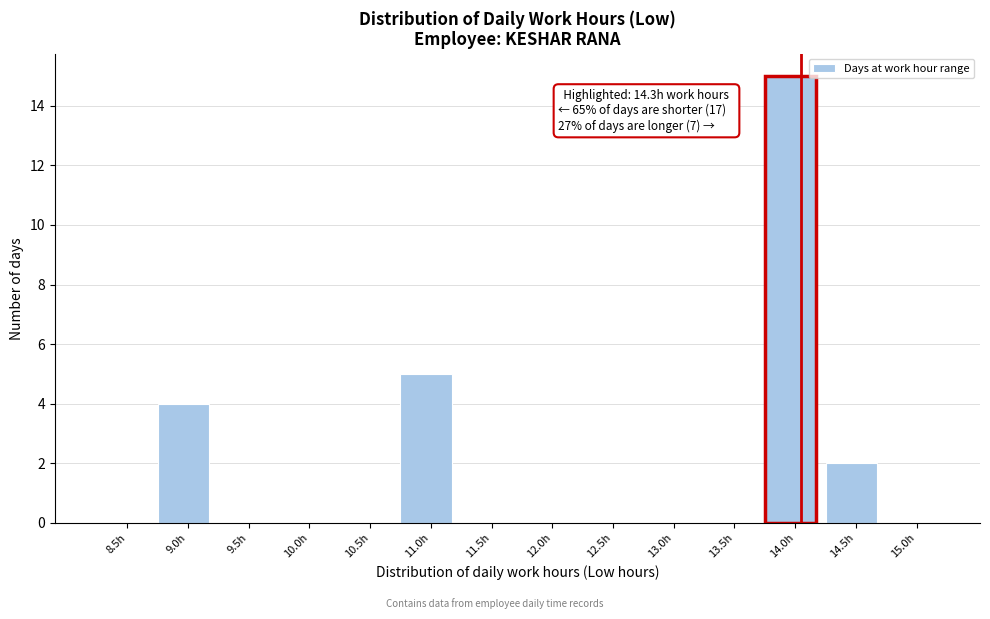

Reading left to right, extract all data points from this chart.

8.5h=0	9.0h=4	9.5h=0	10.0h=0	10.5h=0	11.0h=5	11.5h=0	12.0h=0	12.5h=0	13.0h=0	13.5h=0	14.0h=15	14.5h=2	15.0h=0